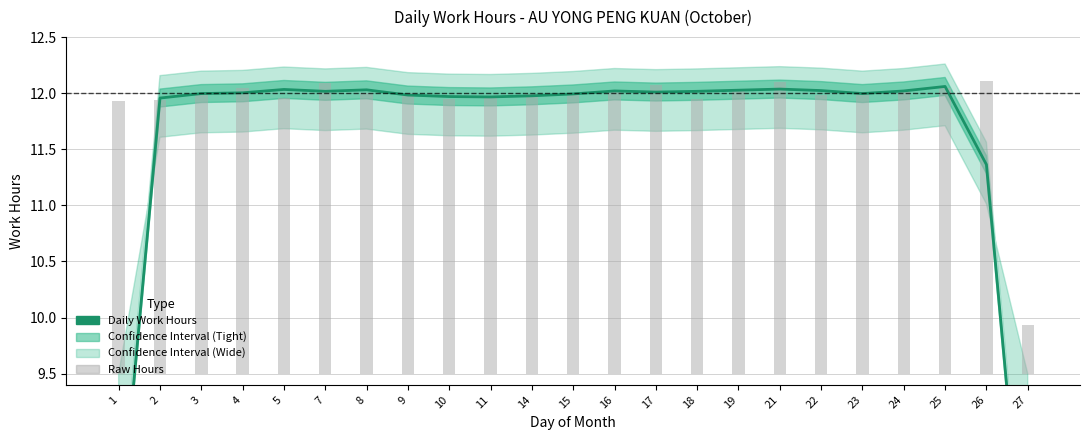

At how many categories does at least one series exceed 5?

23